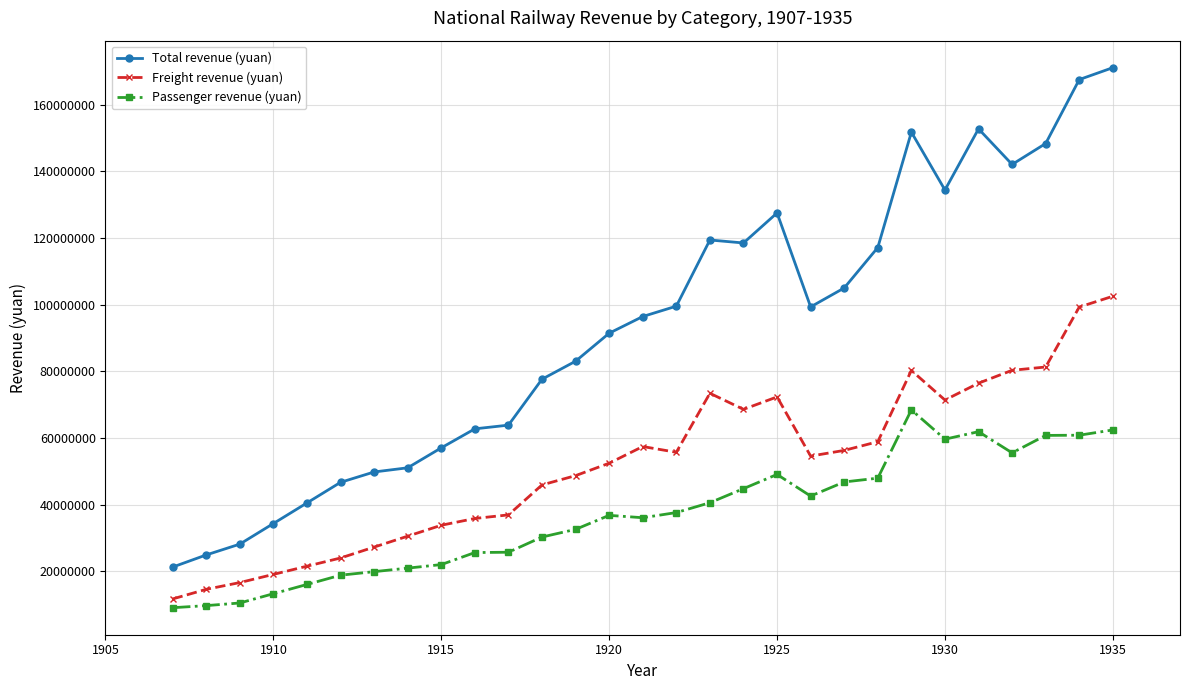

True or false: Passenger revenue (yuan) and Total revenue (yuan) cross at least once.

False